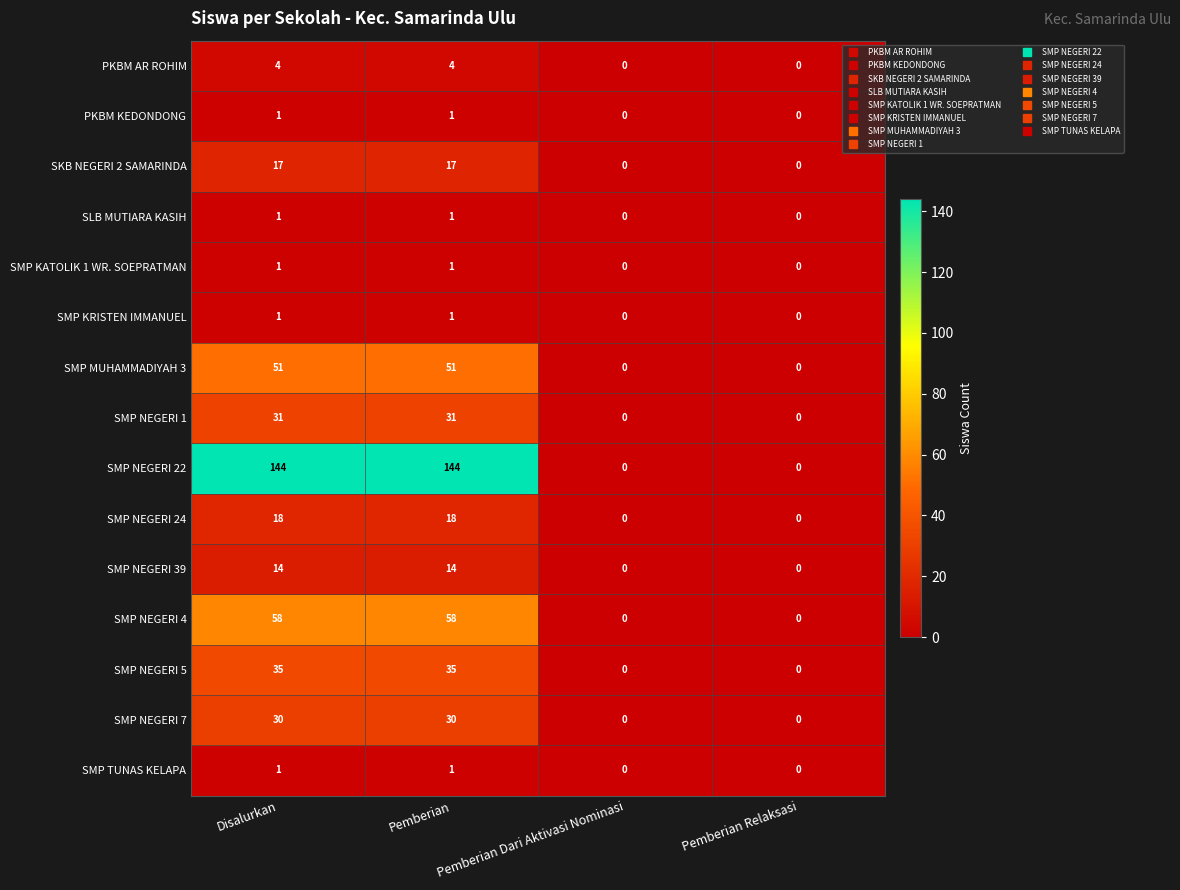

What is the difference between the highest and lowest values at Disalurkan?

143